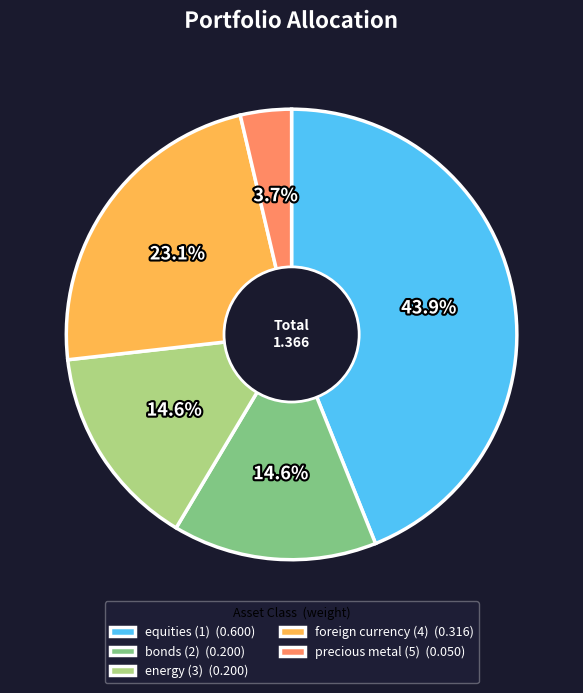

How much of the chart is everything except bonds (2)?

85.4%